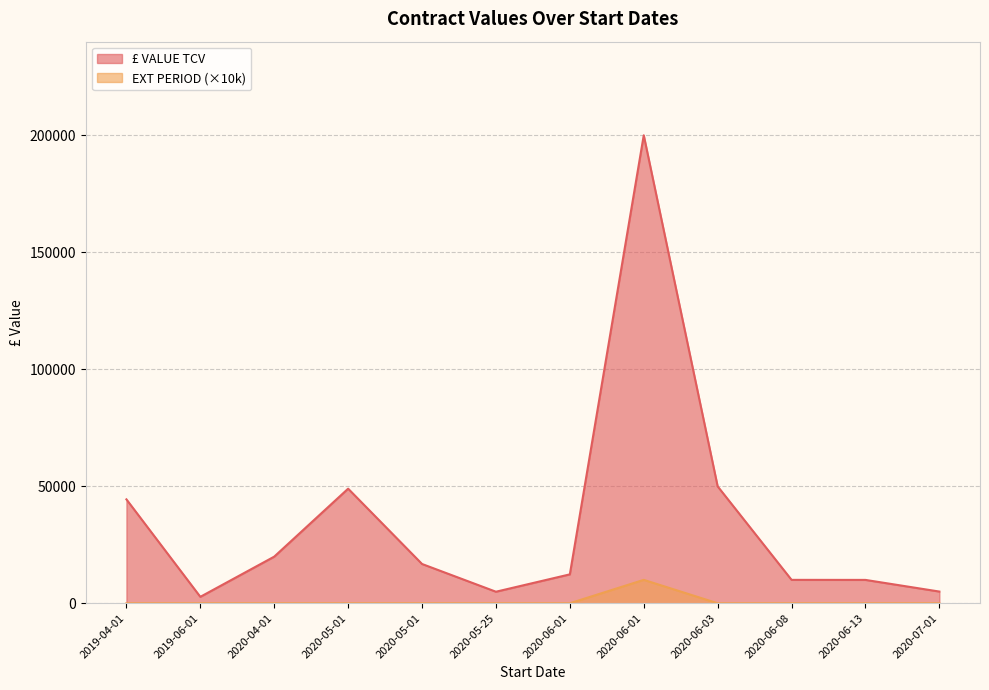

True or false: EXT PERIOD and £ VALUE TCV intersect in this chart.

False